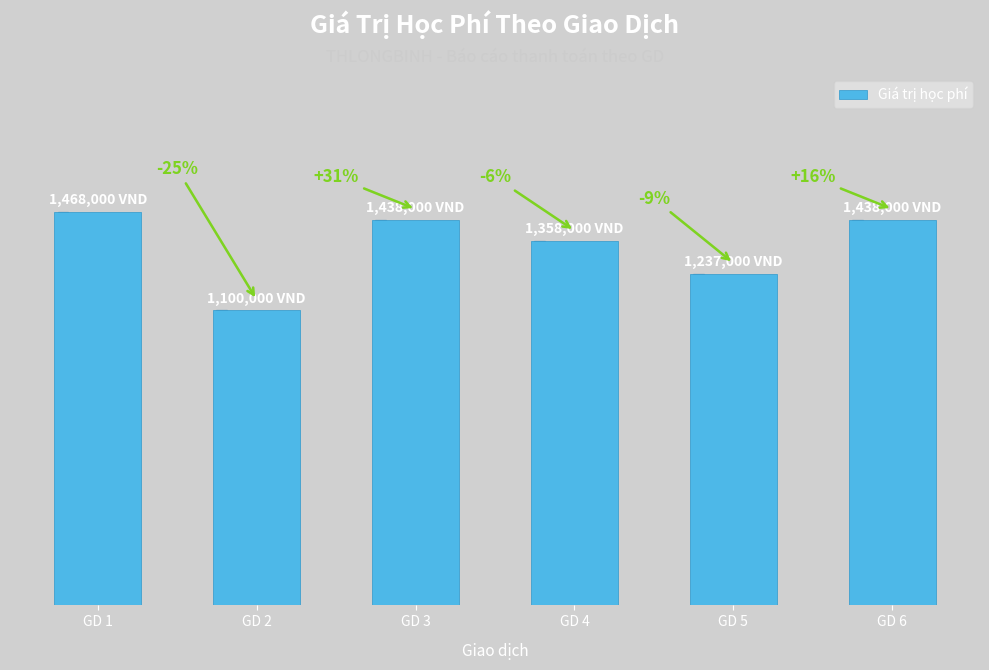

What is the difference between the maximum and second lowest values?

231000